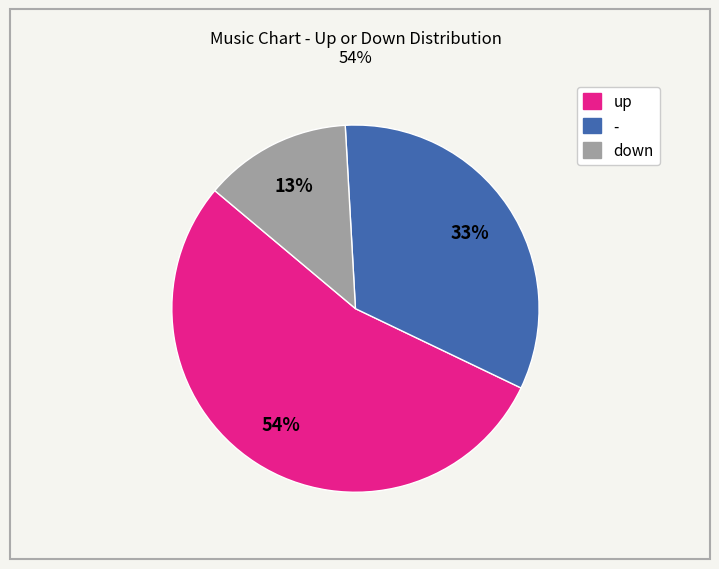

What is the largest slice in the pie chart?

up